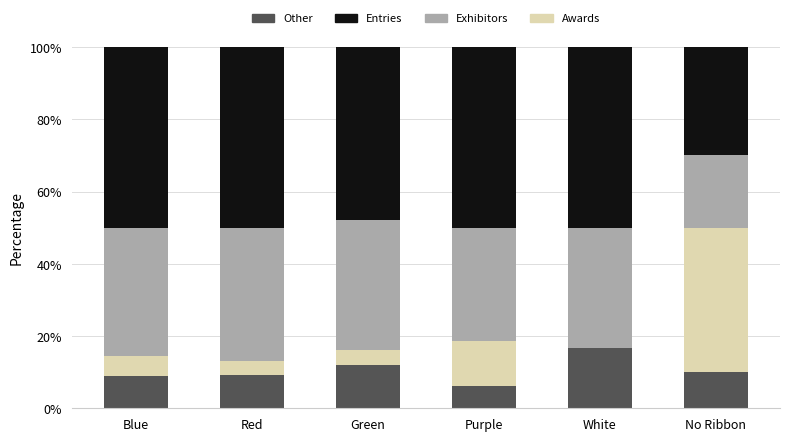

What is the maximum value for Other?

16.7